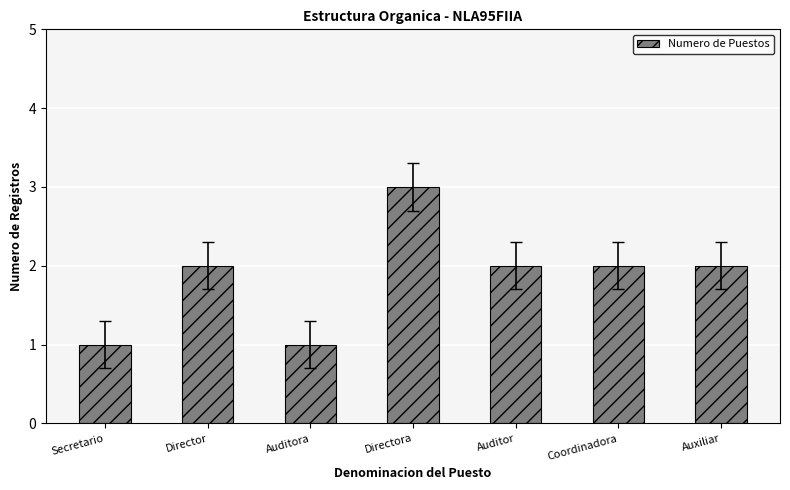

True or false: the data shows 1 at Auditor.

False